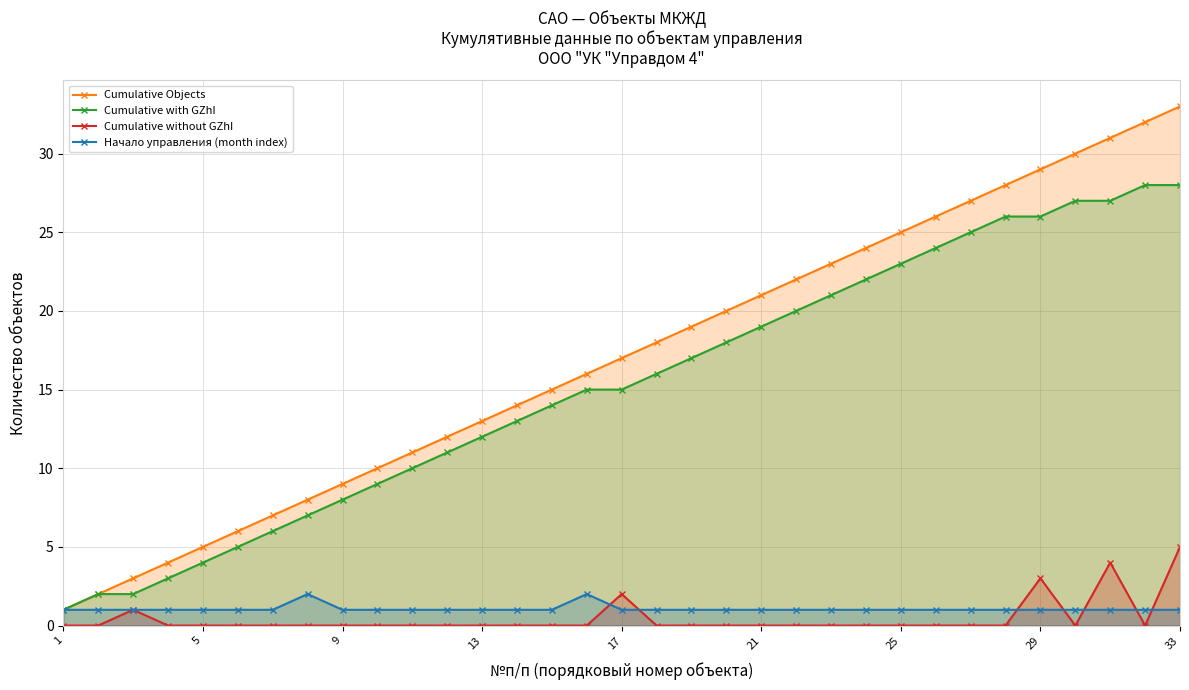

Count the number of categories in the chart.

33